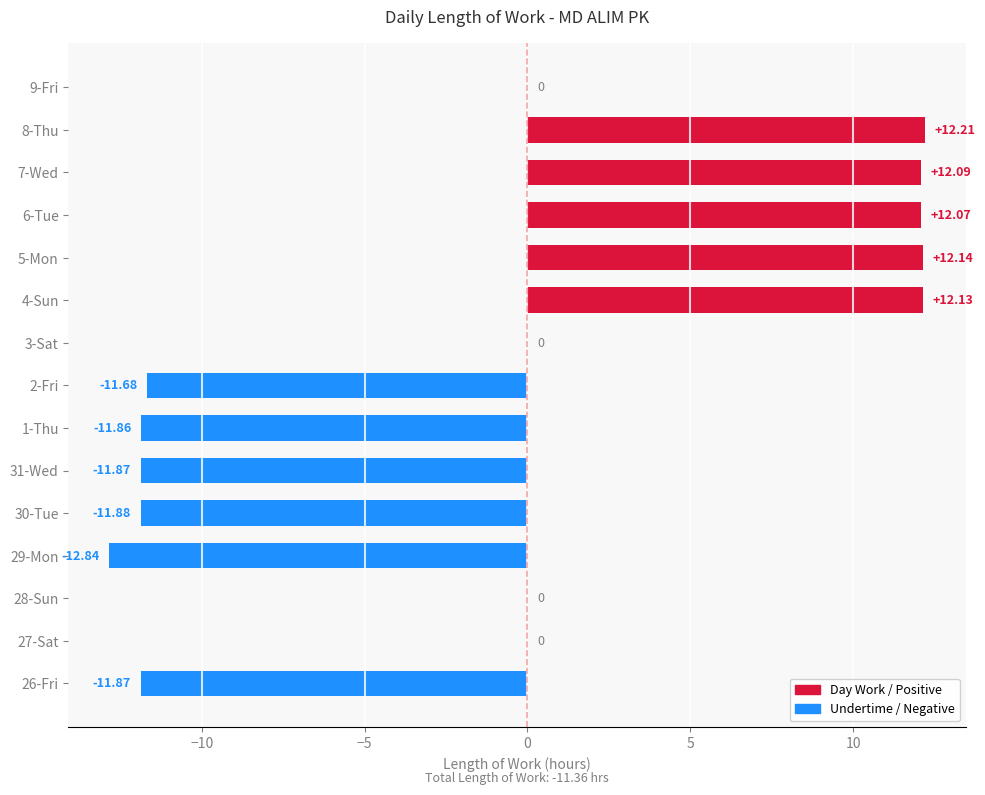

What is the sum of the values at 3-Sat and 6-Tue?

12.1